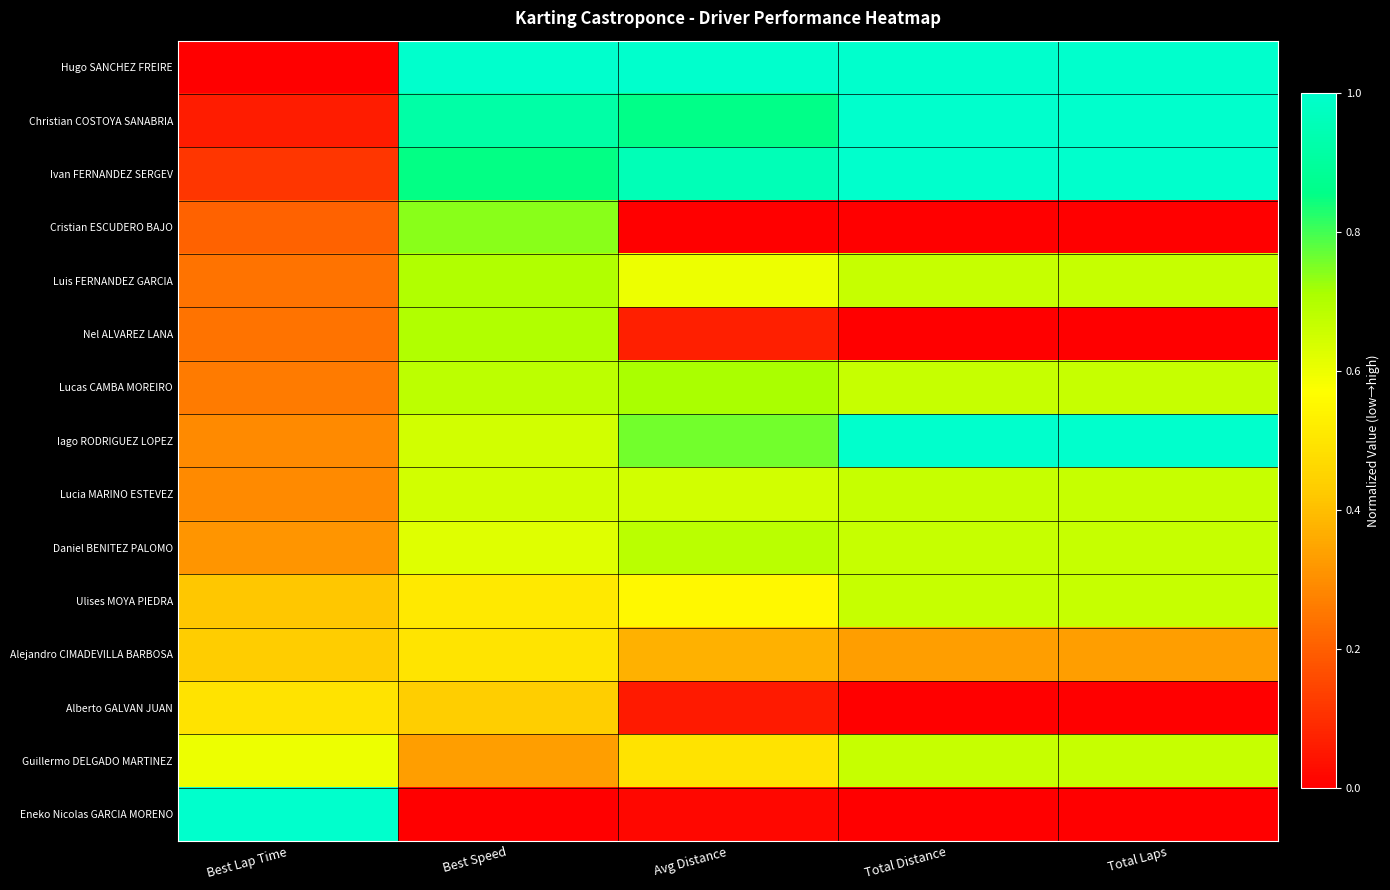

Which category has the highest value across all series?

Best Speed